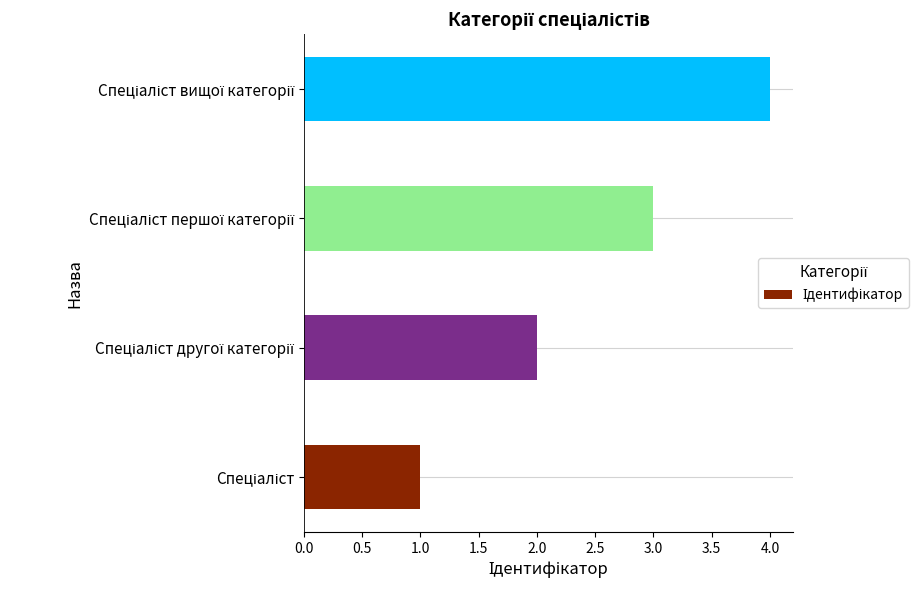

What is the difference between the maximum and minimum values?

3